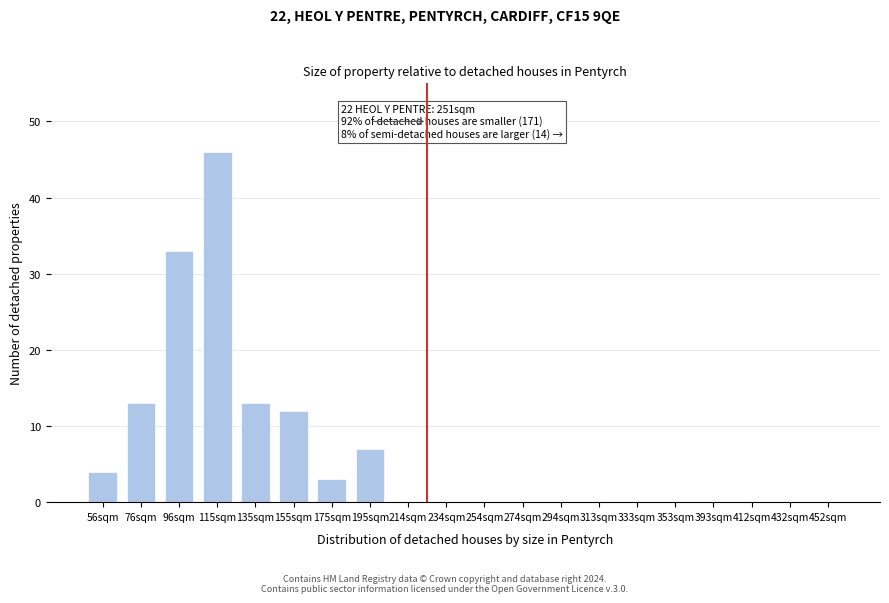

Reading left to right, extract all data points from this chart.

56sqm=4	76sqm=13	96sqm=33	115sqm=46	135sqm=13	155sqm=12	175sqm=3	195sqm=7	214sqm=0	234sqm=0	254sqm=0	274sqm=0	294sqm=0	313sqm=0	333sqm=0	353sqm=0	393sqm=0	412sqm=0	432sqm=0	452sqm=0